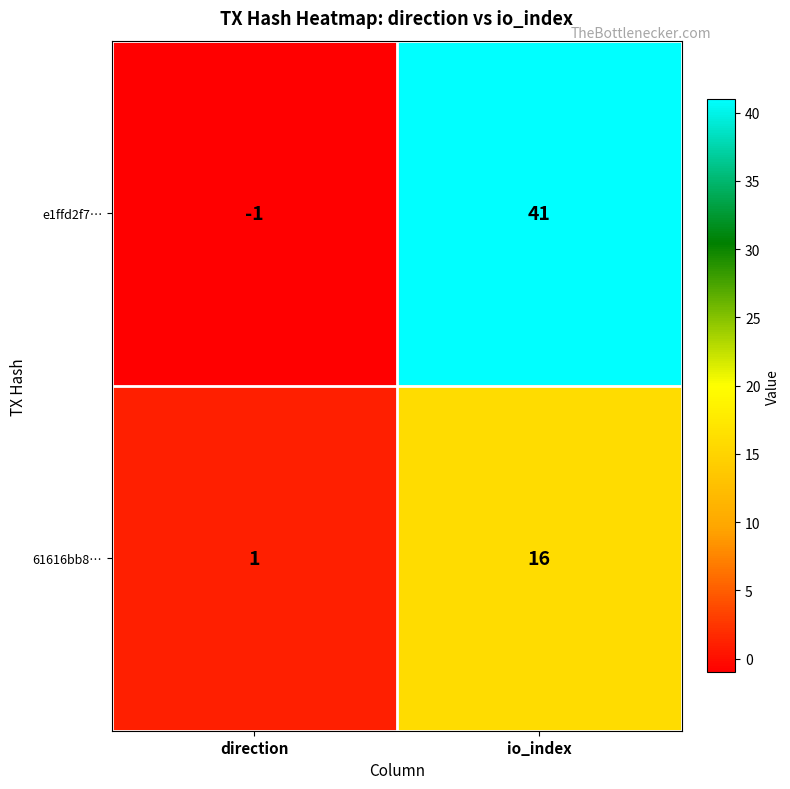

Which series has the largest range (max minus min)?

e1ffd2f7…